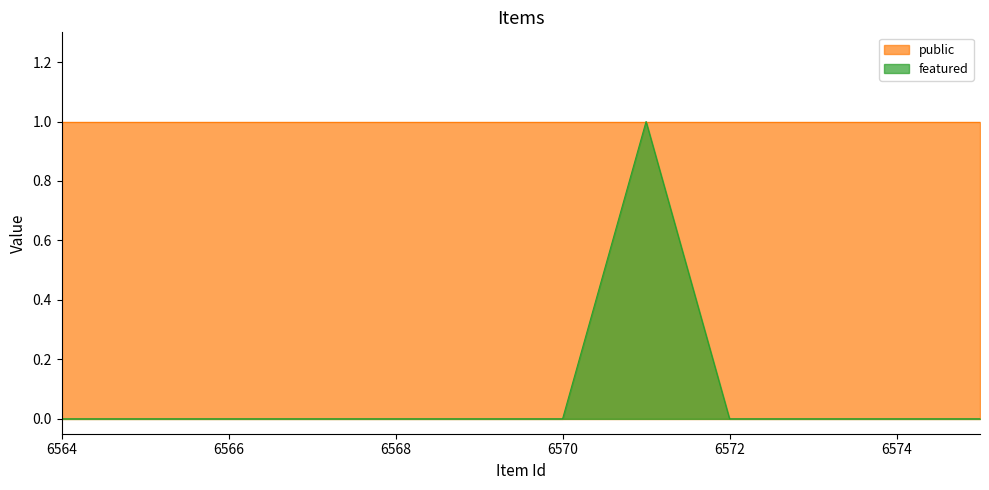

Reading left to right, list all the values displayed in this chart.

6564=0	6565=0	6566=0	6567=0	6568=0	6569=0	6570=0	6571=1	6572=0	6573=0	6574=0	6575=0